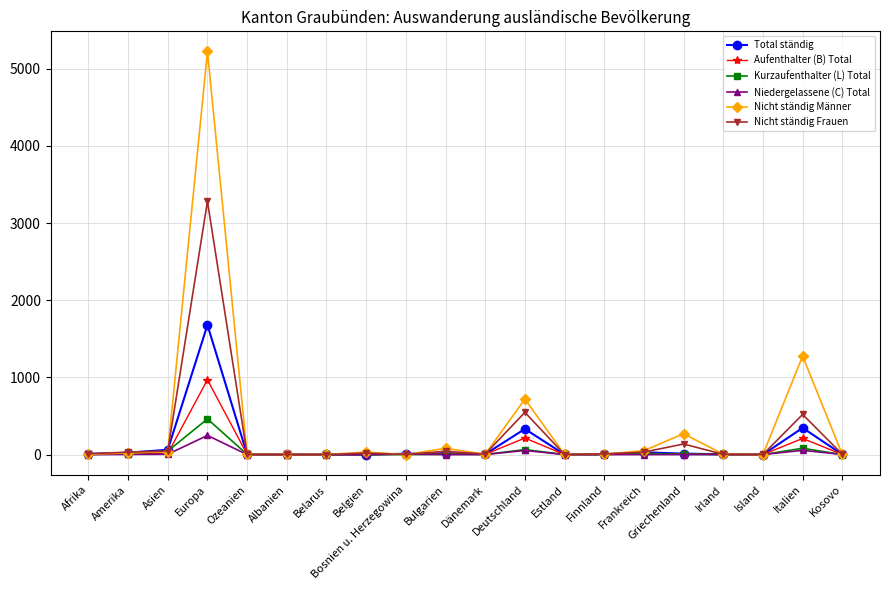

True or false: Niedergelassene (C) Total has a value of 0 at Bulgarien.

True